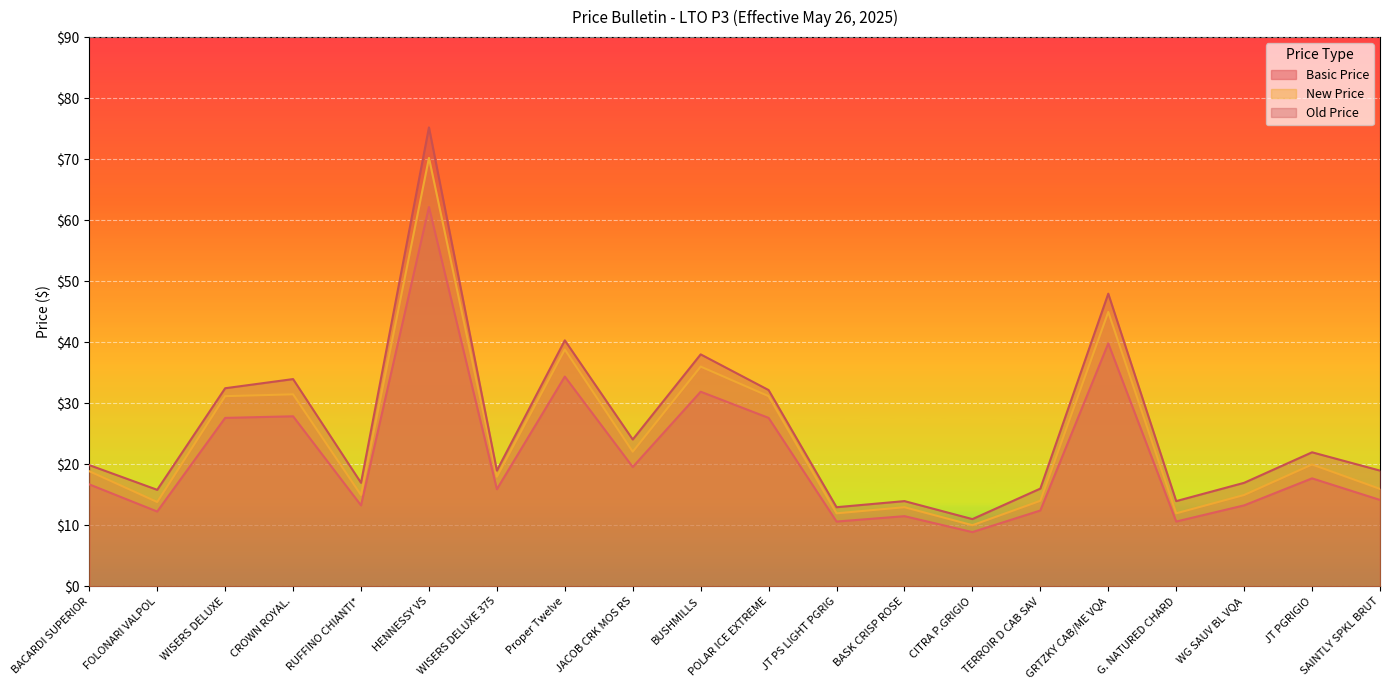

True or false: Basic Price and Old Price cross at least once.

False